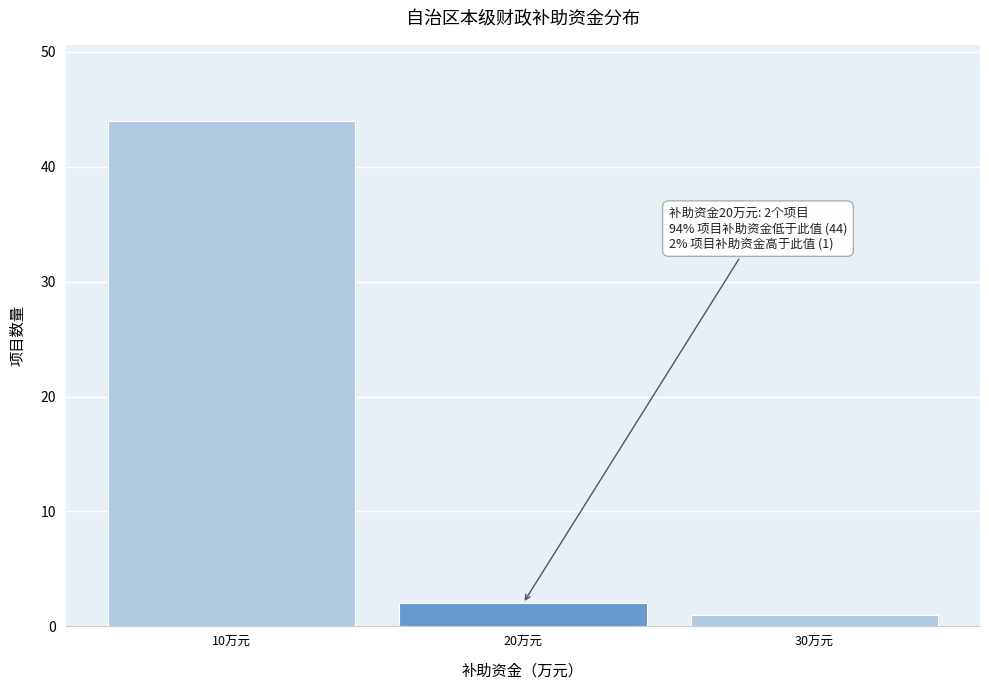

Which range on the x-axis has the tallest bar?

5 to 15